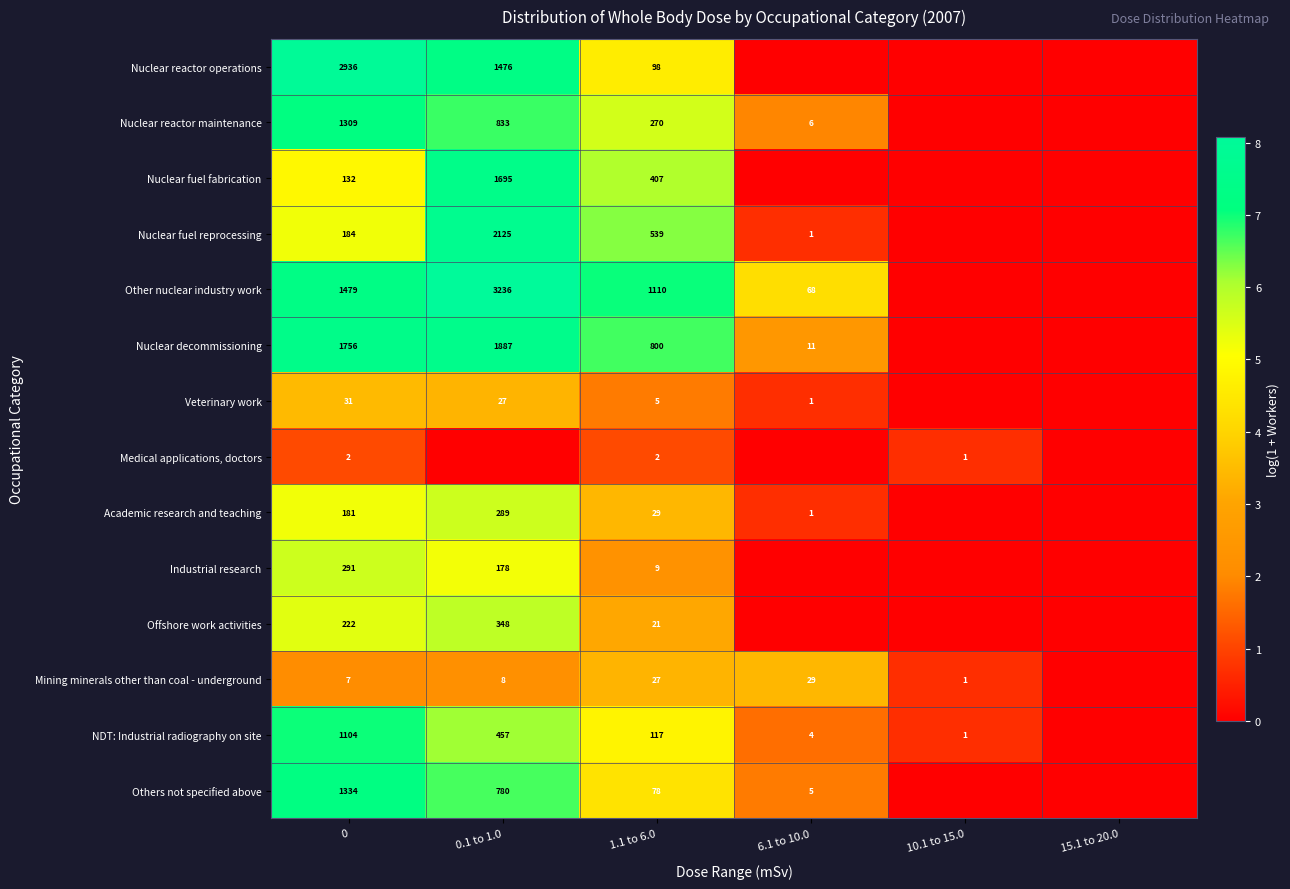

What is the difference between the highest and lowest values at 1.1 to 6.0?

1108